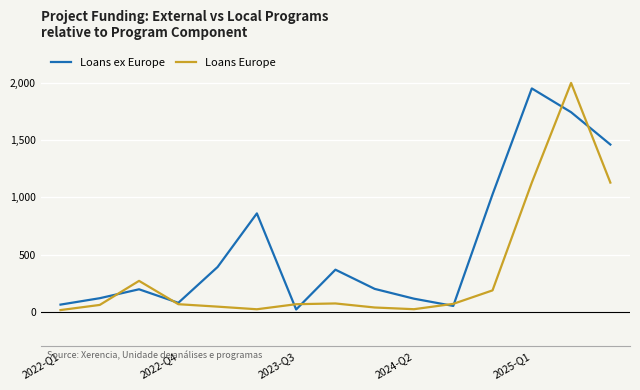

Which series has the largest total across all categories?

Loans ex Europe